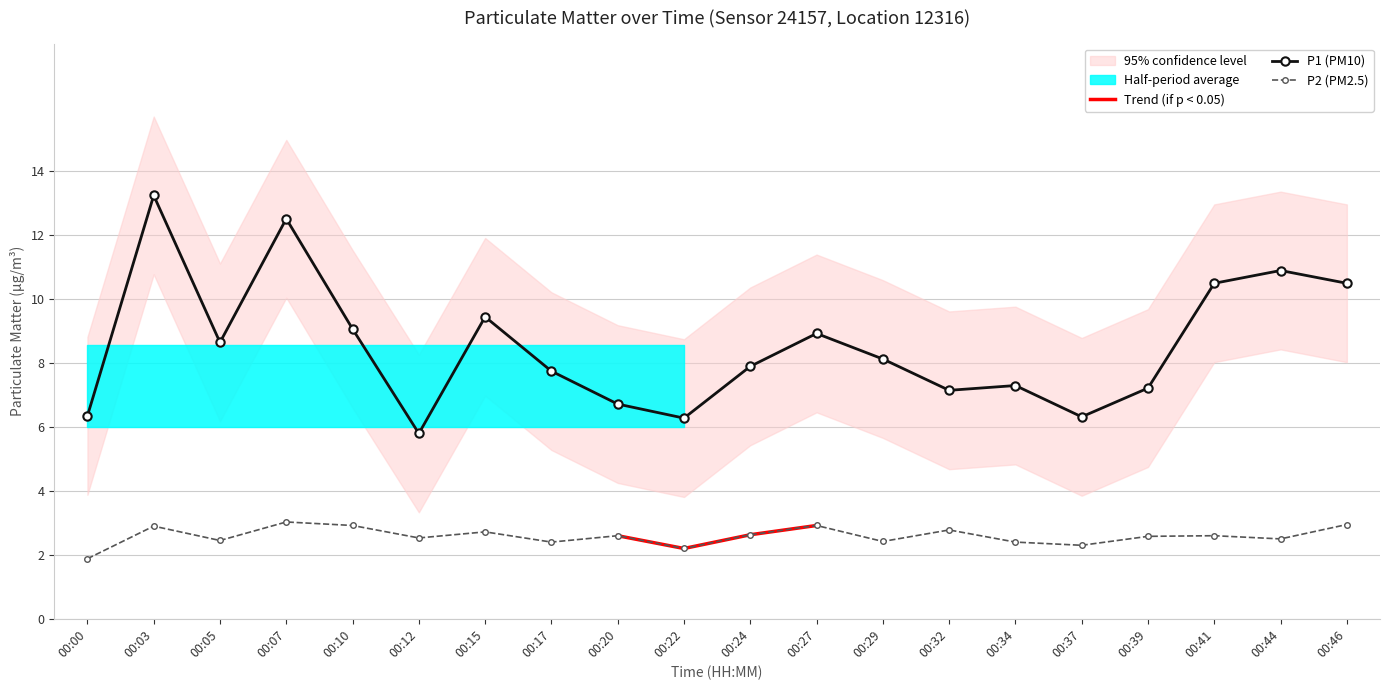

At which category does P1 reach its first local valley?

00:05